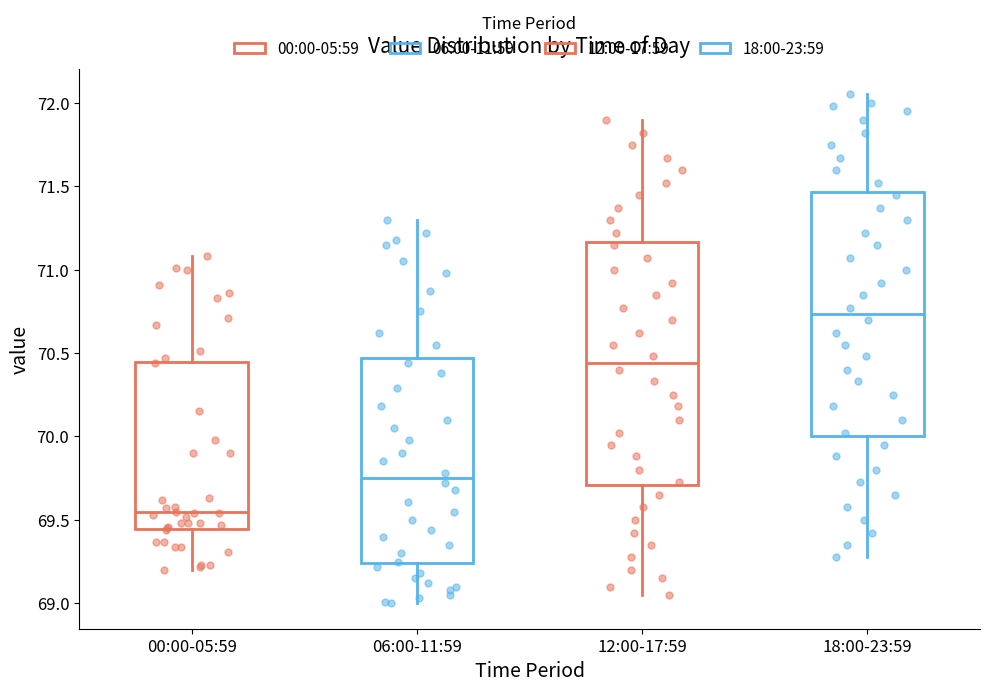

Reading left to right, read every box against the y-axis: the position of its median line, the range the box covers, and the ends of its whiskers. The values are not printed on the chart, so give them approximately, as read against the axis.

00:00-05:59: median 69.55, box 69.45 to 70.45, whiskers 69.20 to 71.10
06:00-11:59: median 69.75, box 69.25 to 70.45, whiskers 69.00 to 71.30
12:00-17:59: median 70.45, box 69.70 to 71.15, whiskers 69.05 to 71.90
18:00-23:59: median 70.75, box 70.00 to 71.45, whiskers 69.30 to 72.05